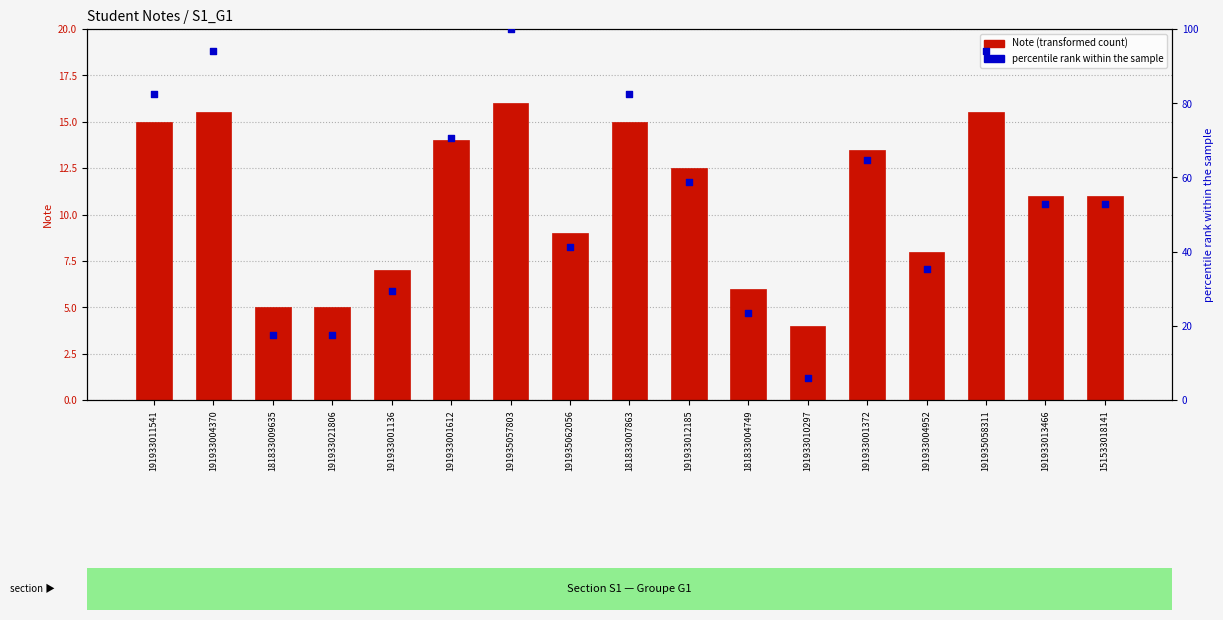

Which series has the largest total across all categories?

percentile rank within the sample